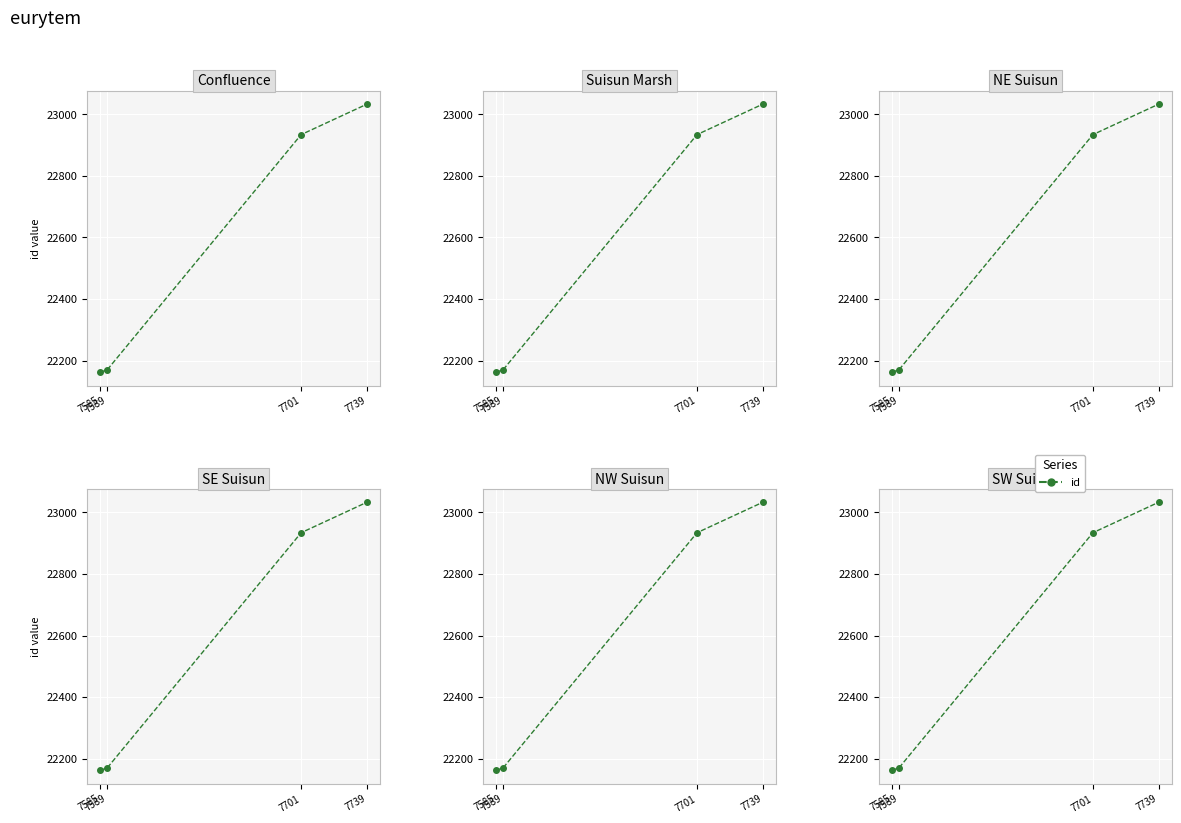

How many data points does each series have?

4